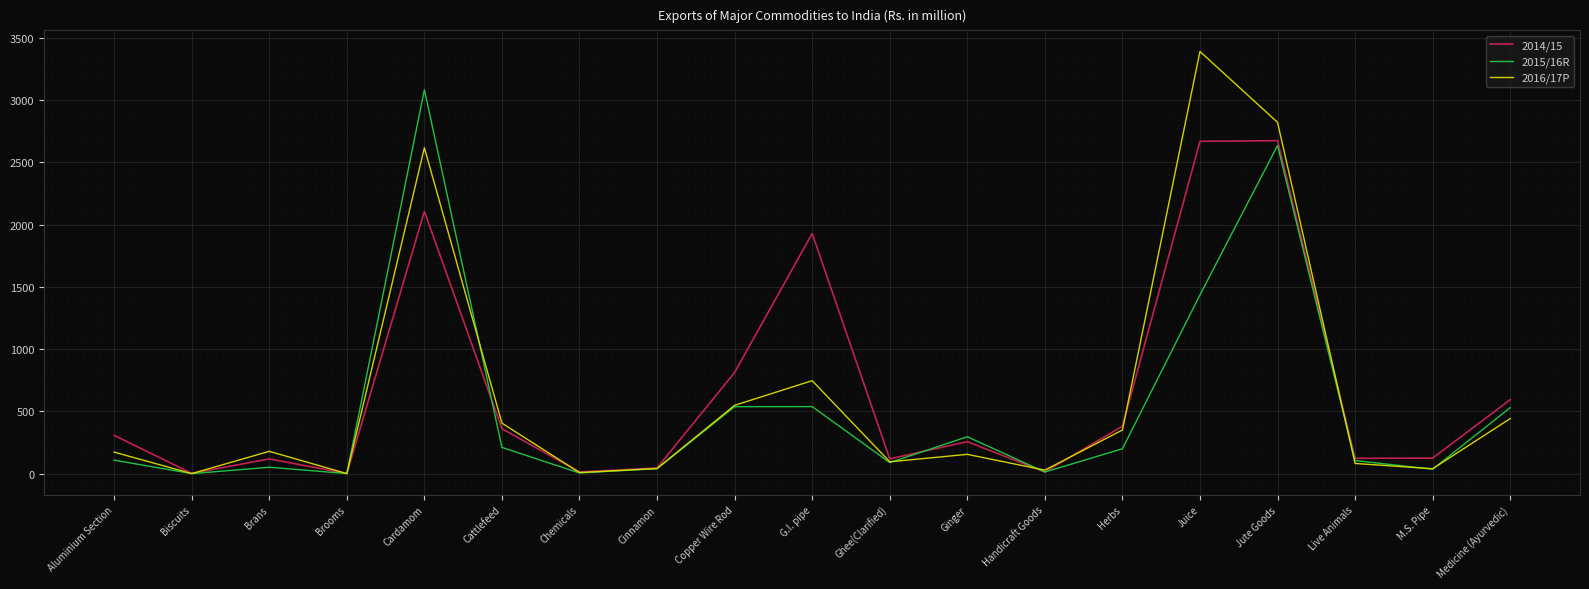

Which category has the highest value in the 2015/16R series?

Cardamom